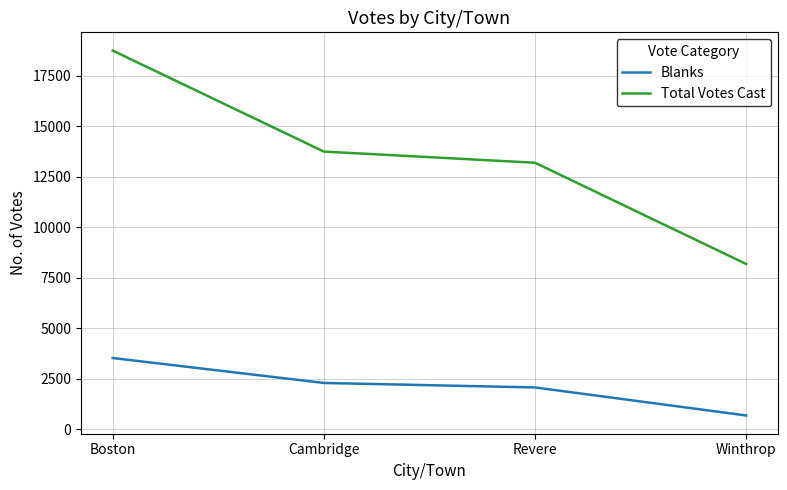

Rank the series at Revere from highest to lowest value.

Total Votes Cast, Blanks